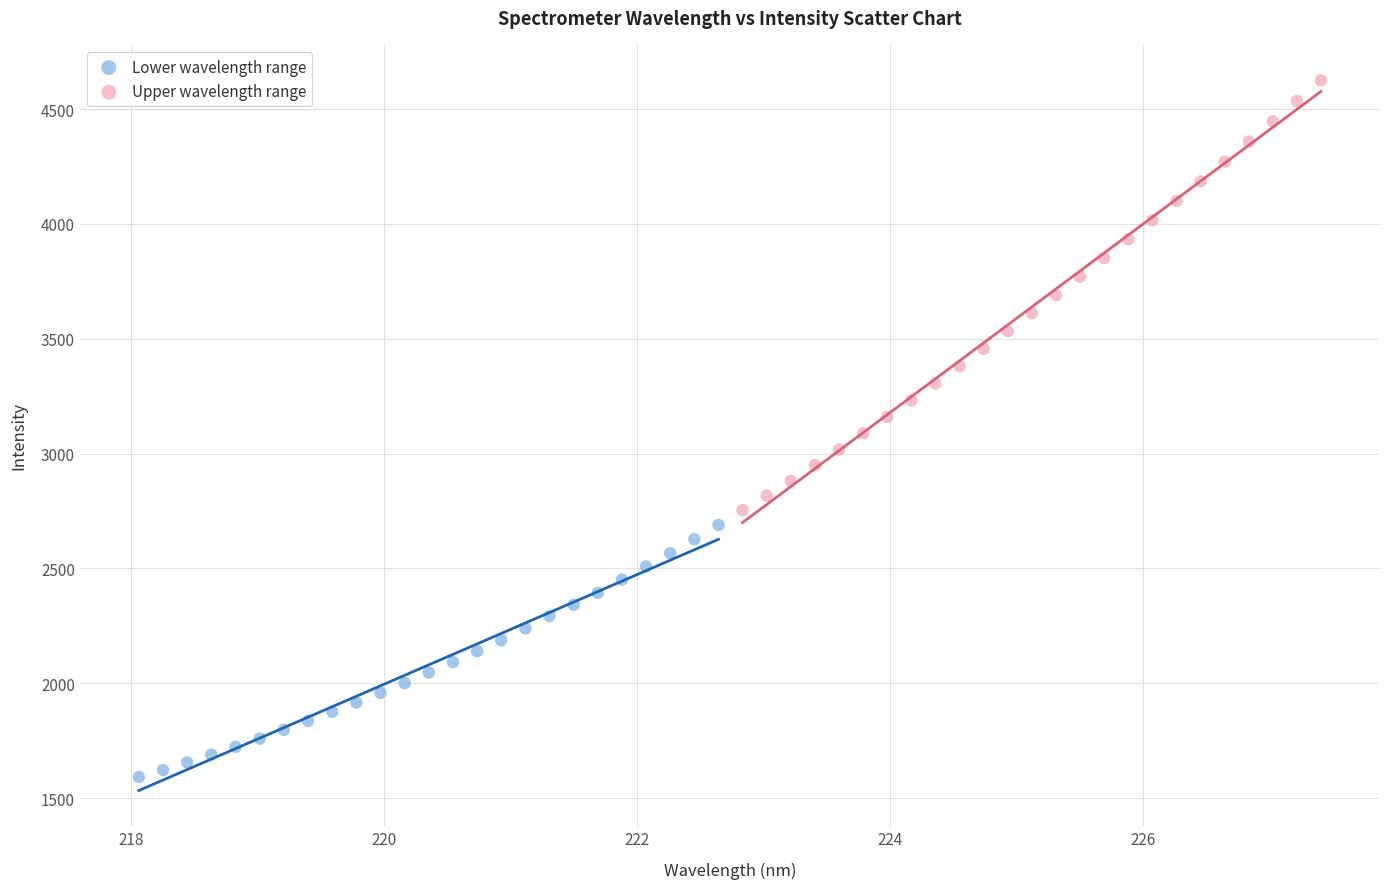

Which series contains the lowest Y value?

Lower wavelength range